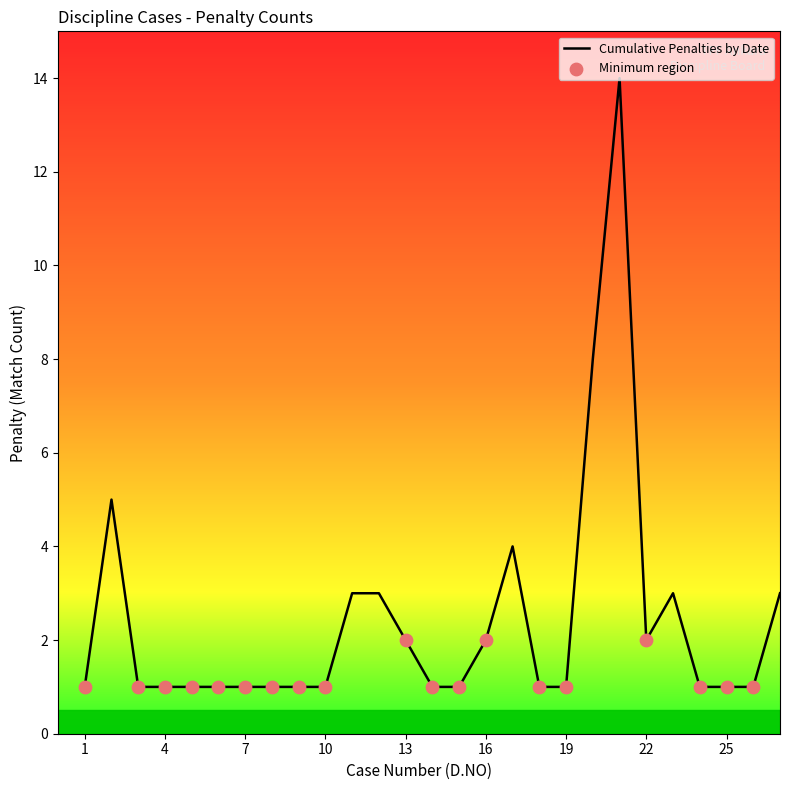

What is the difference between the maximum and minimum values?

13